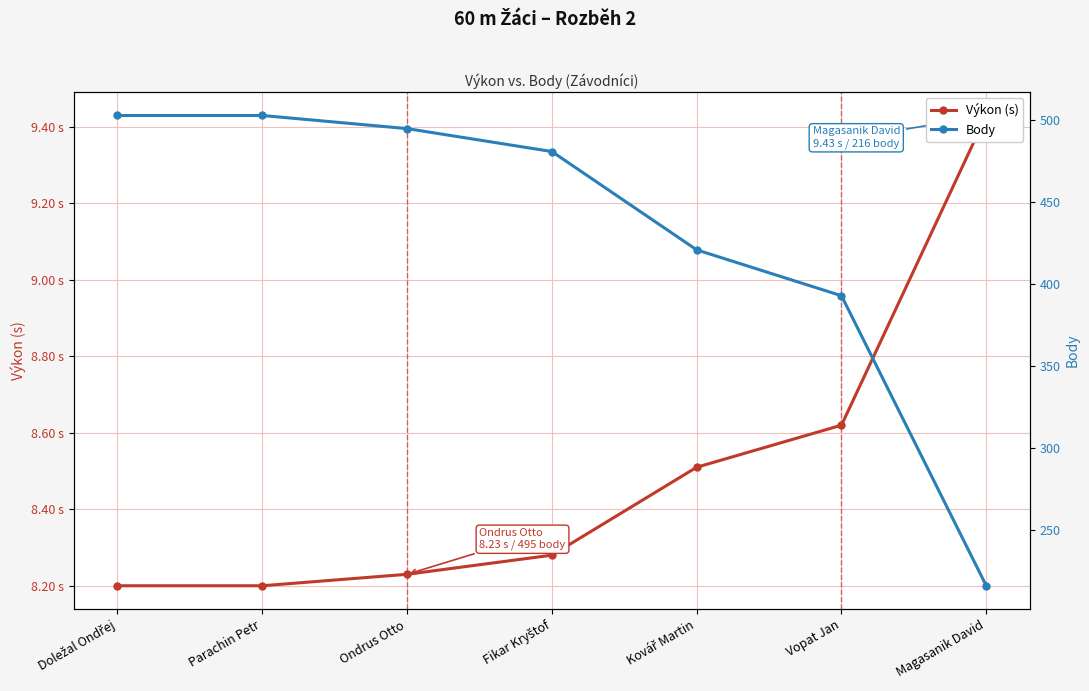

Which series has the largest total across all categories?

Body